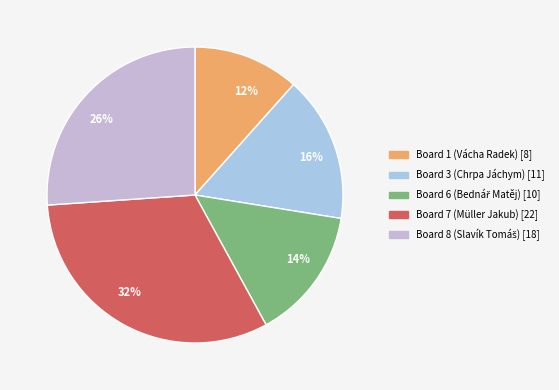

Does any single category account for the majority?

No